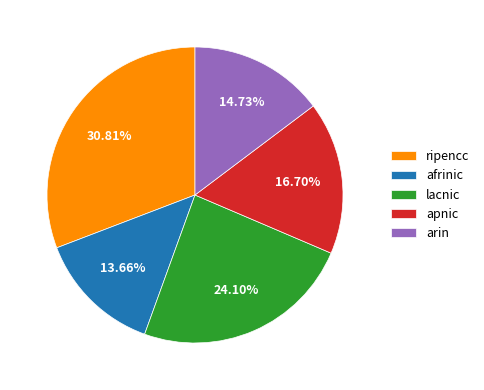

To the nearest percent, what is the difference between the arin and apnic slice percentages?

2%